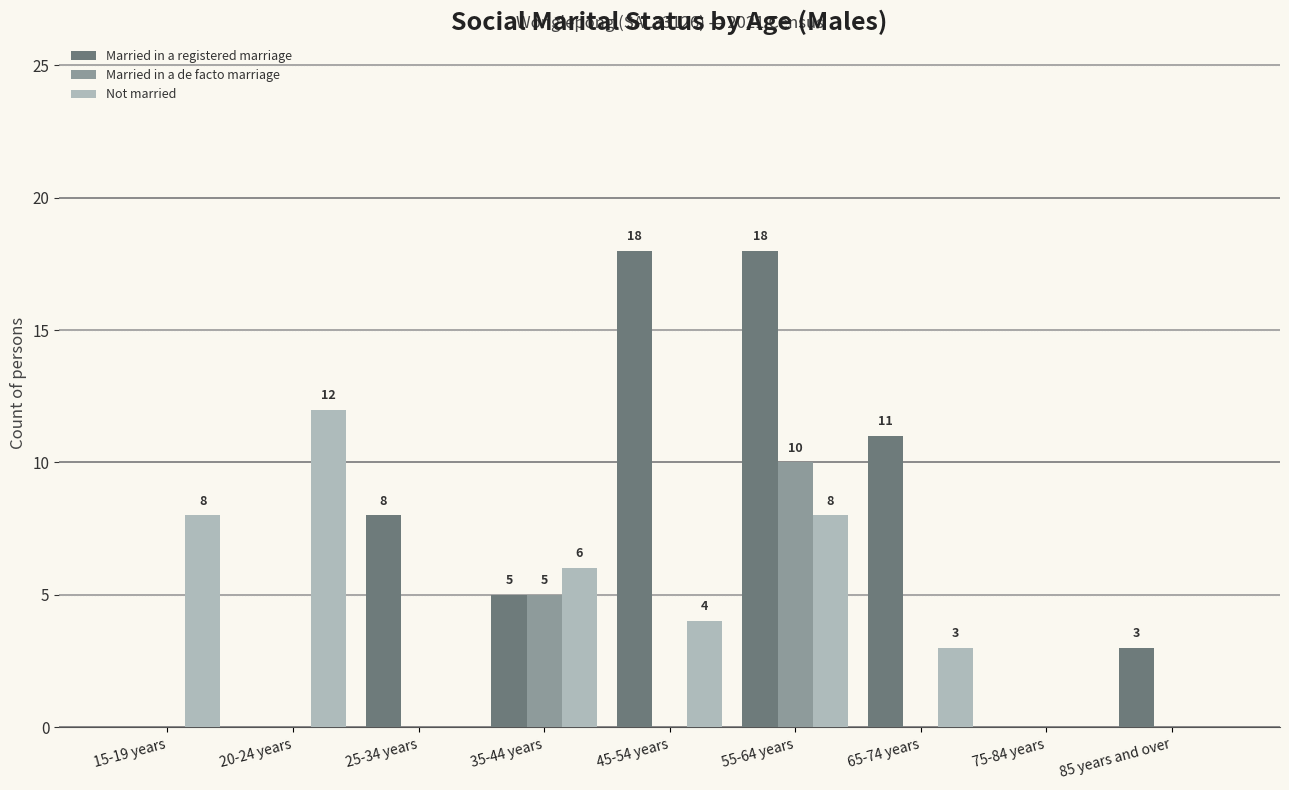

At which label is Married in a registered marriage closest to 9?

25-34 years